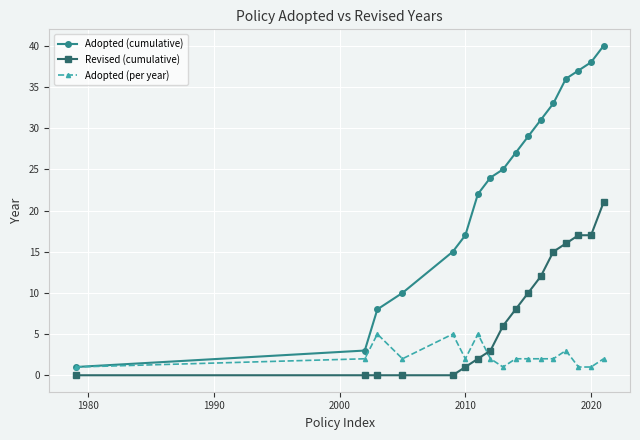

Rank the series by their average value, from highest to lowest.

Adopted (cumulative), Revised (cumulative), Adopted (per year)